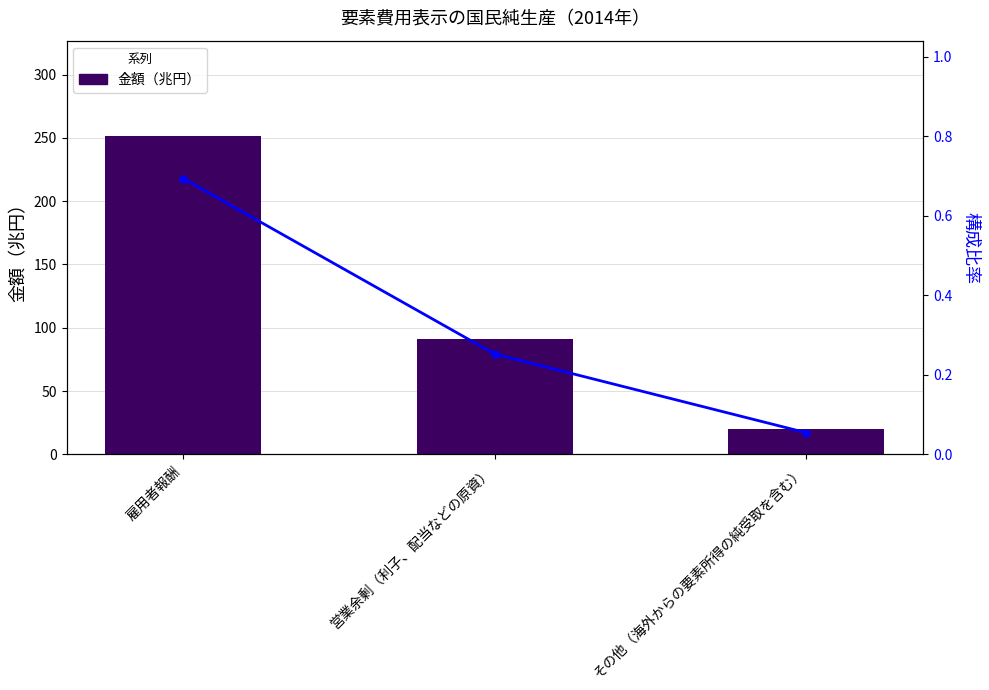

What is the average value of the 金額（兆円） series?

120.8